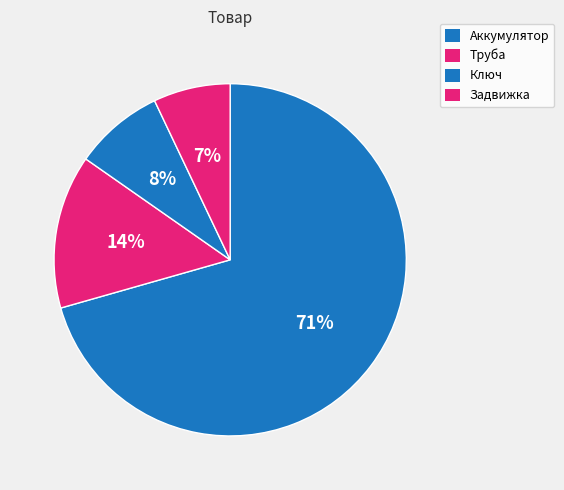

To the nearest percent, what percentage of the pie is Труба?

14%